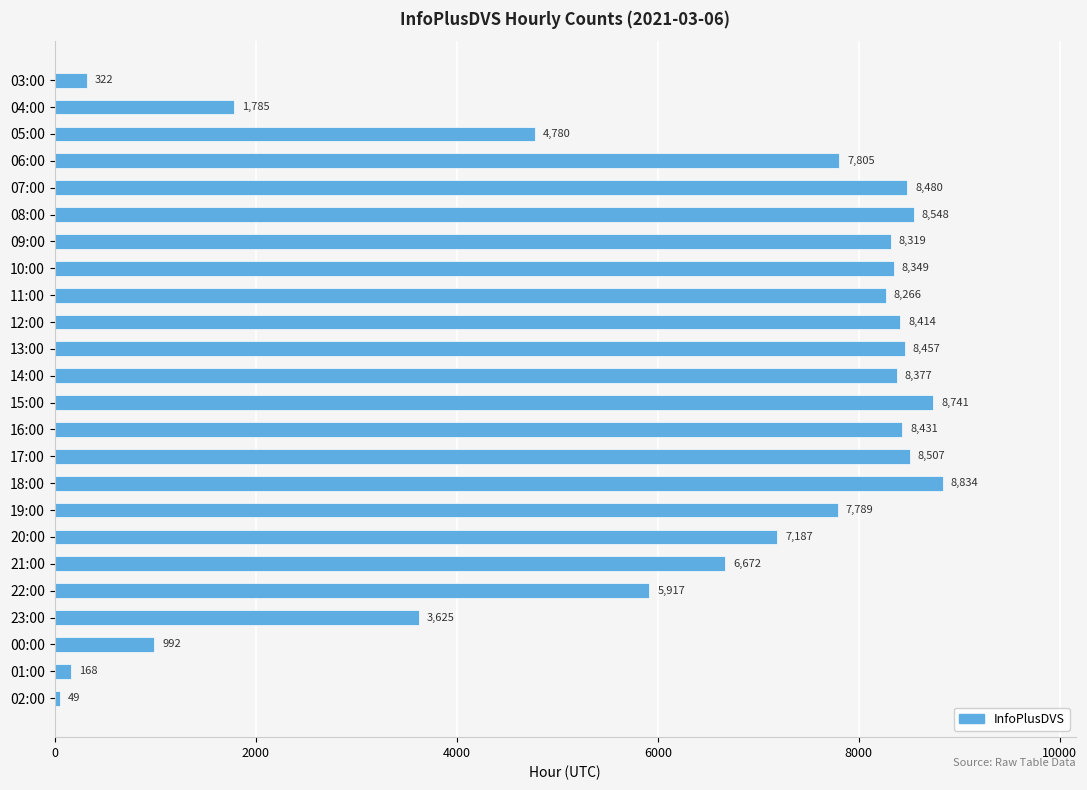

Reading bottom to top, what are all the values shown in this chart?

49	168	992	3625	5917	6672	7187	7789	8834	8507	8431	8741	8377	8457	8414	8266	8349	8319	8548	8480	7805	4780	1785	322